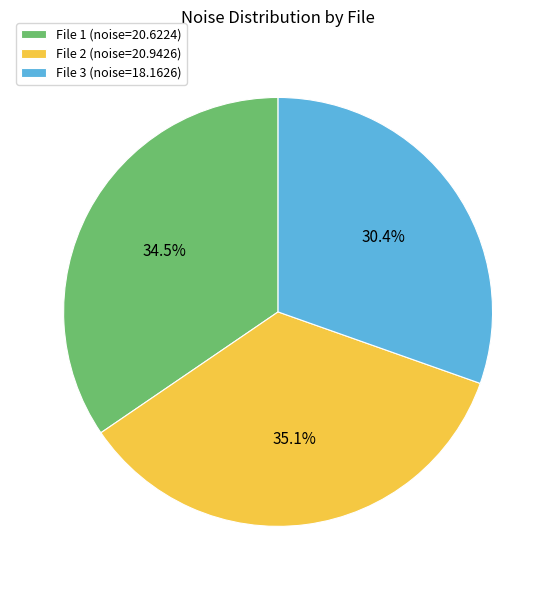

To the nearest percent, what is the difference between the largest and smallest slice percentages?

5%